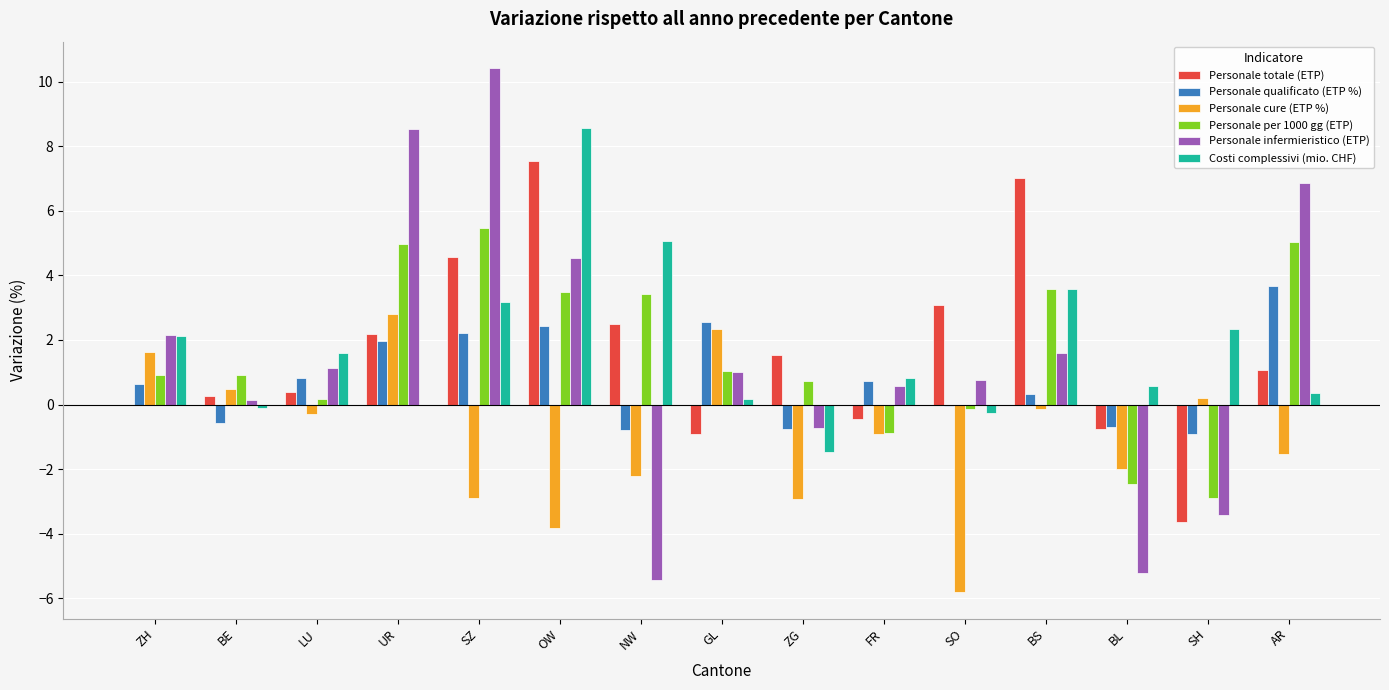

Does the chart contain stacked bars?

No